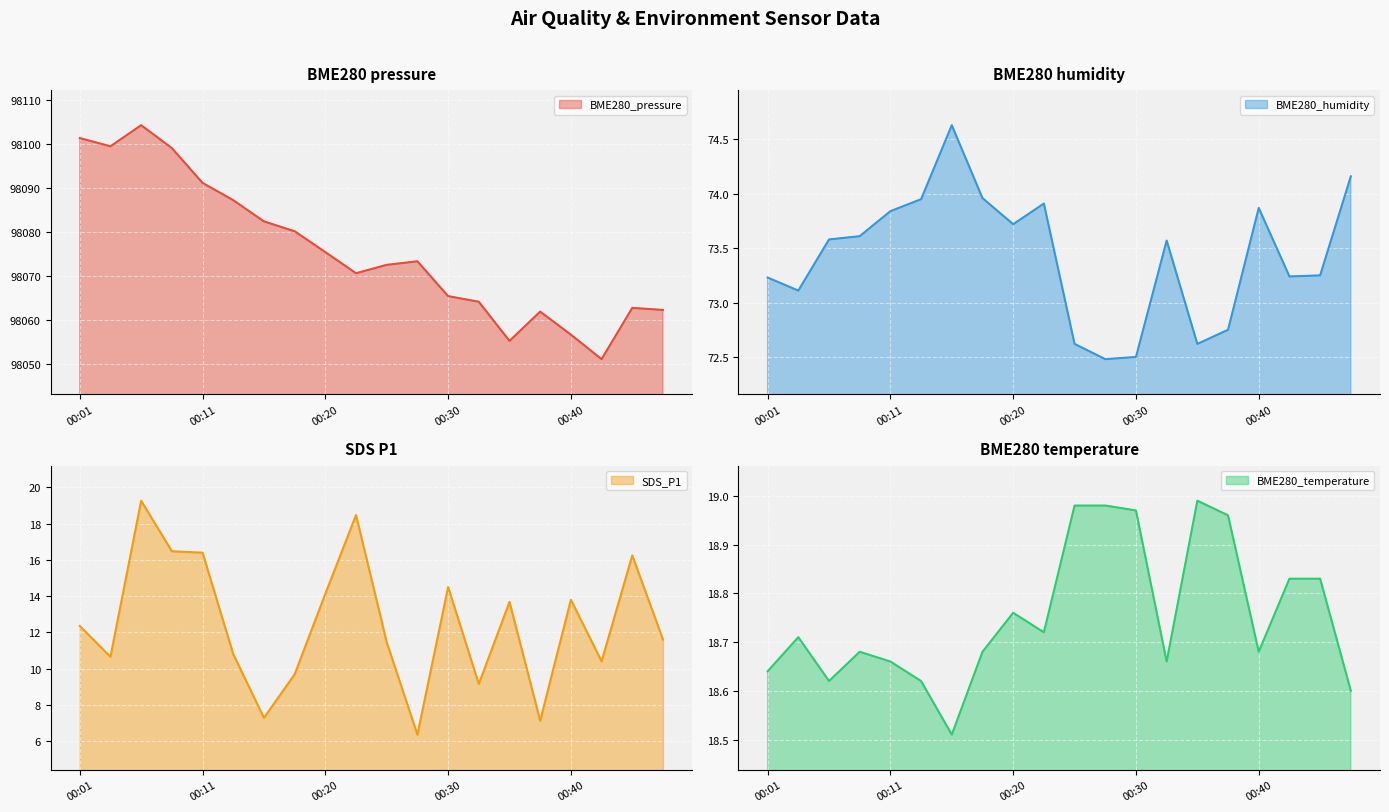

Read the SDS_P1 value at 00:20.

14.1